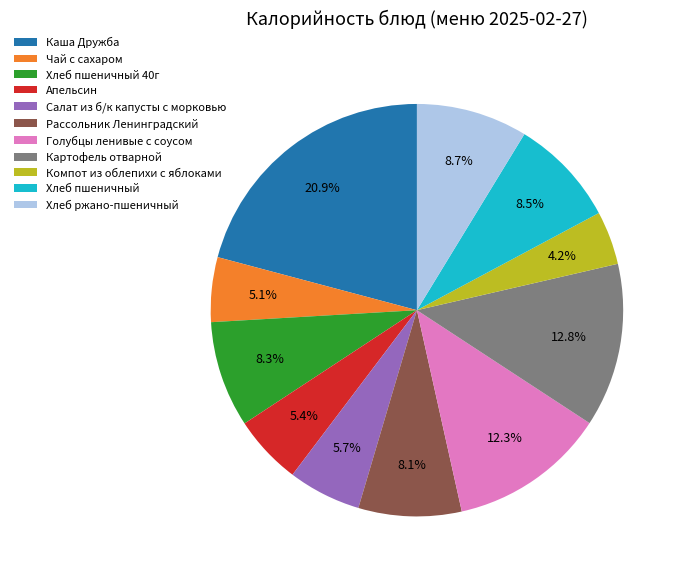

Do Чай с сахаром and Компот из облепихи с яблоками together represent more than half of the pie?

No